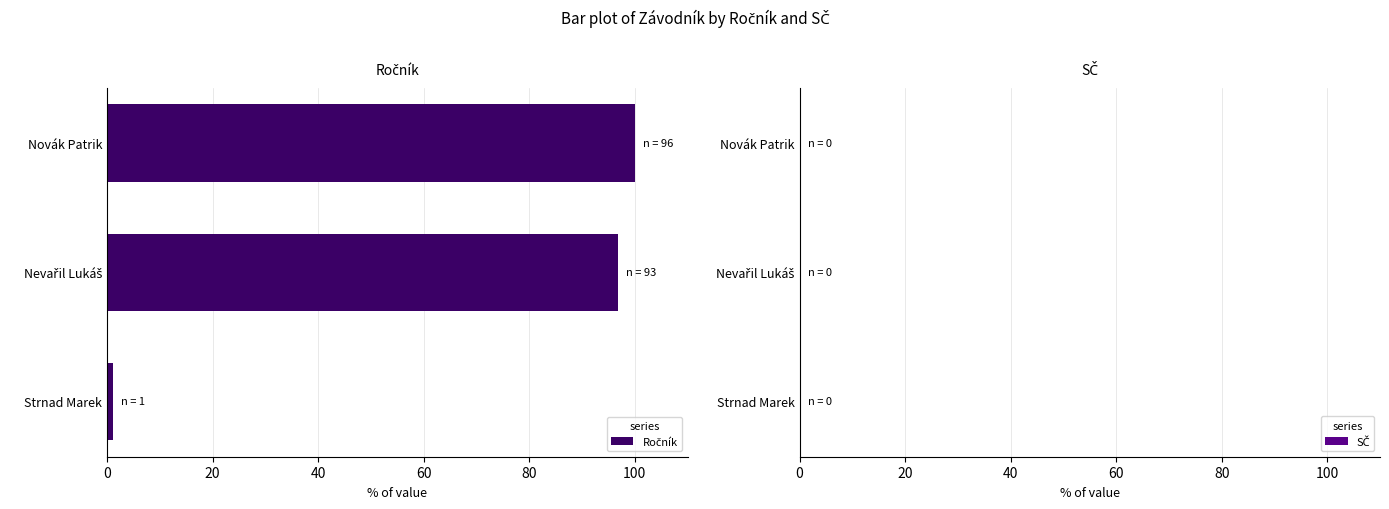

At which category does the chart reach its minimum across all series?

Strnad Marek